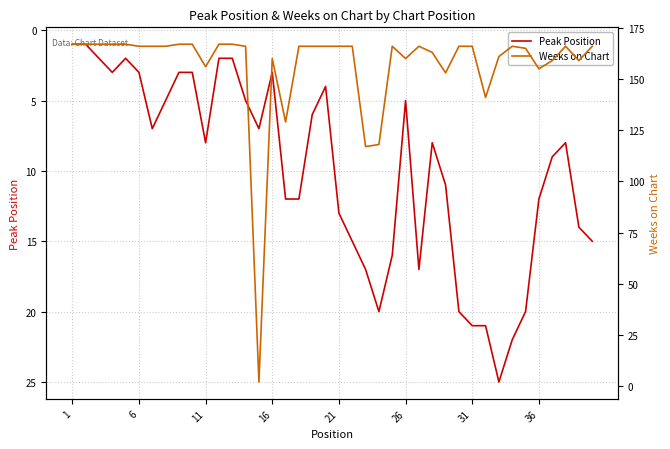

What is the maximum value for Peak Position?

25